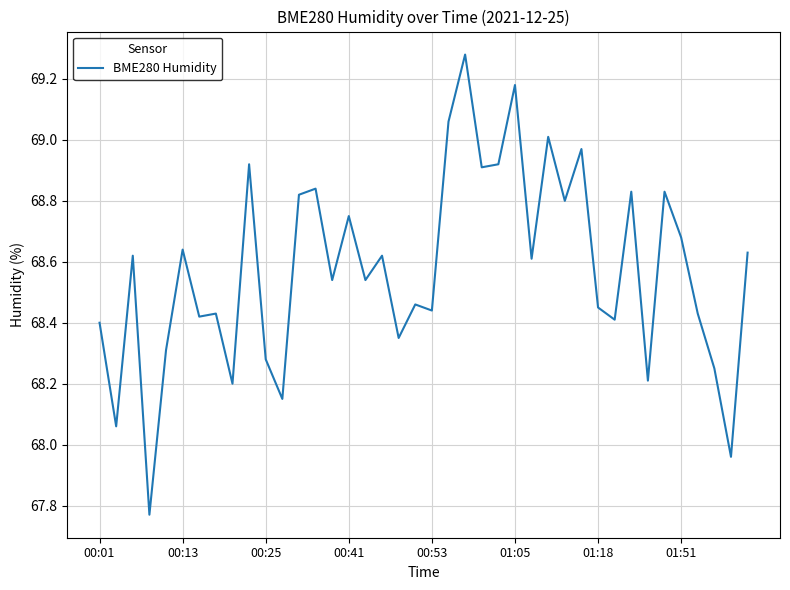

How many lines are shown in the chart?

1